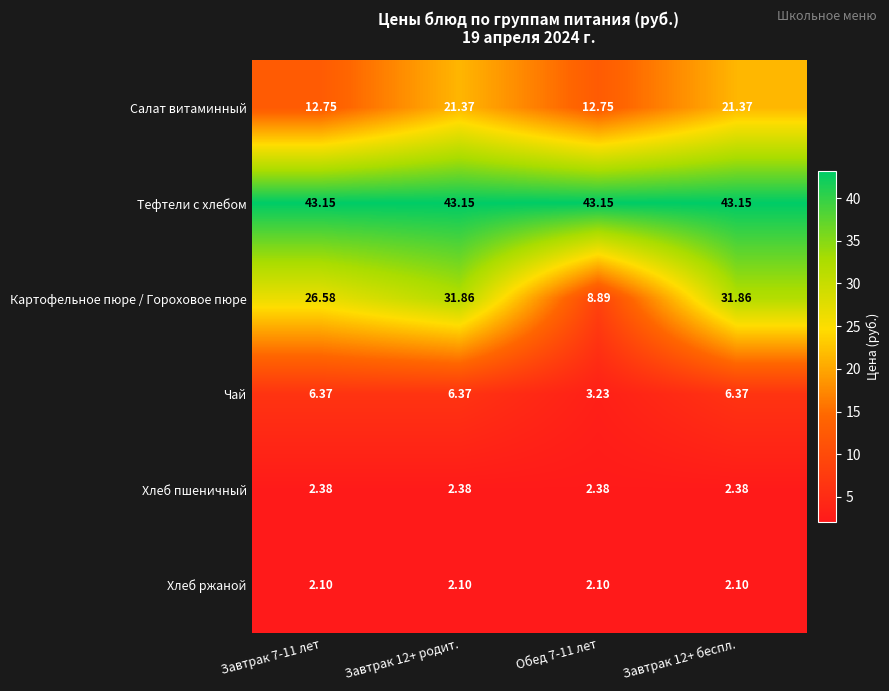

Is the value of Картофельное пюре / Гороховое пюре at Обед 7-11 лет greater than the value of Чай at Завтрак 12+ родит.?

Yes